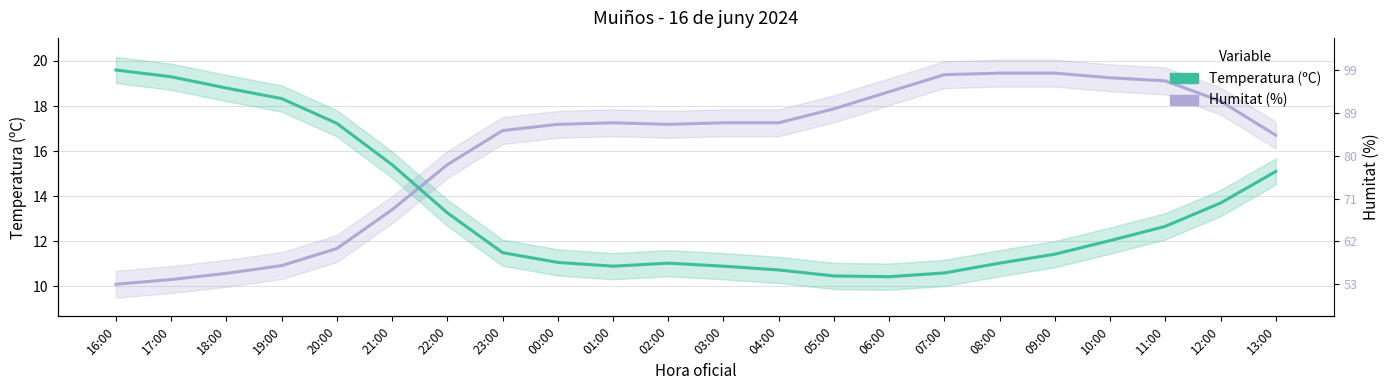

What is the sum of the Temperatura (ºC) values at 20:00 and 23:00?

28.7